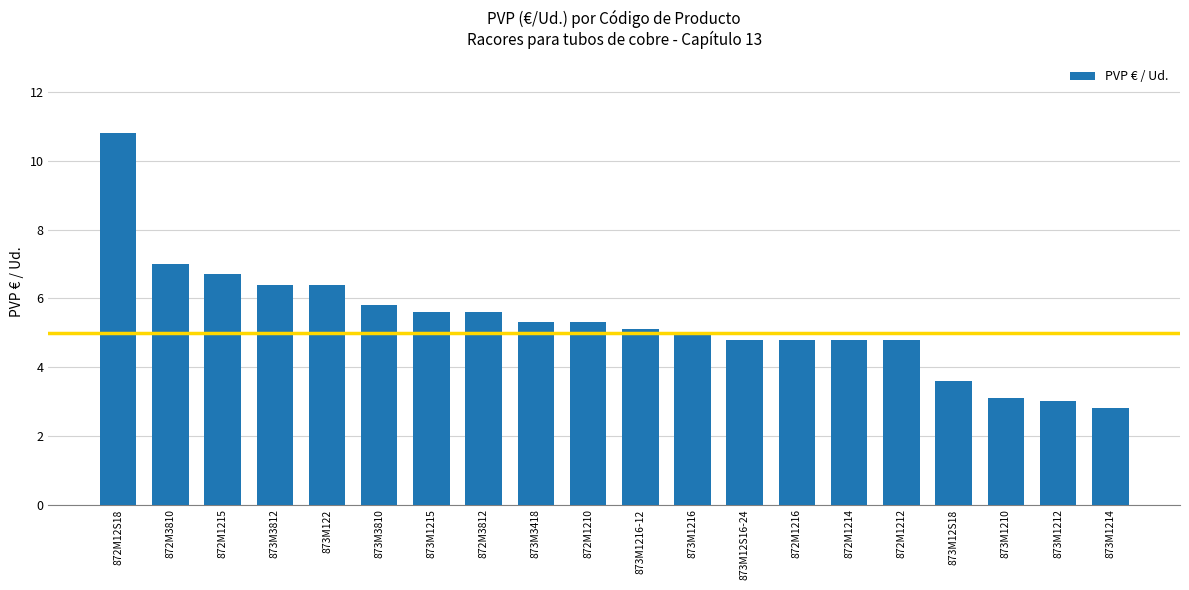

What is the average value?

5.3